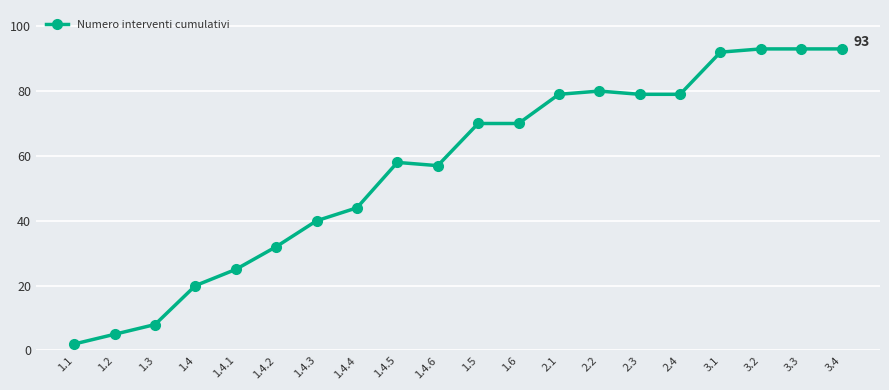

Is it true that the value at 1.6 is 34?

False